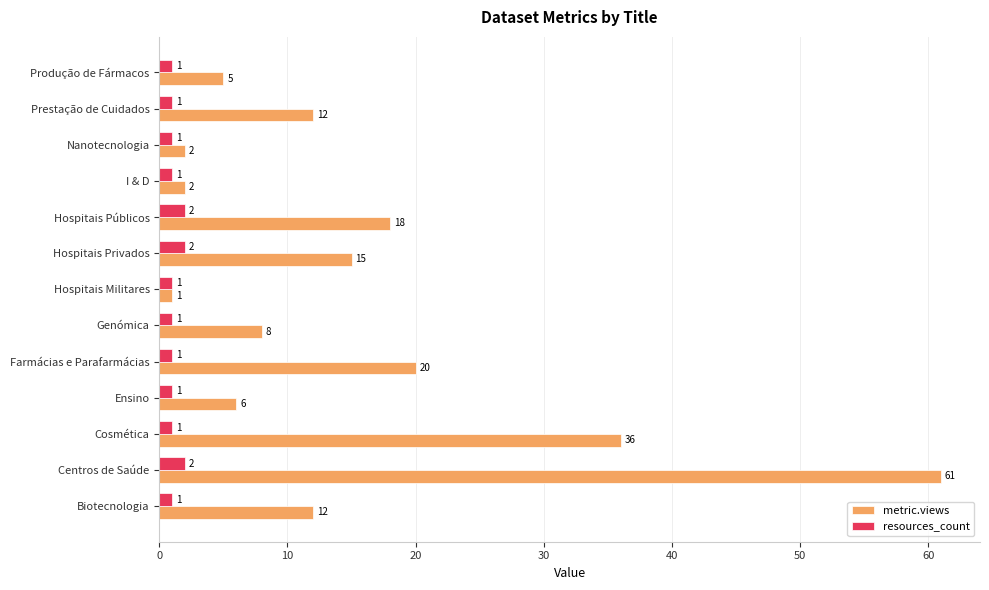

The value of resources_count at Genómica is 1. True or false?

True